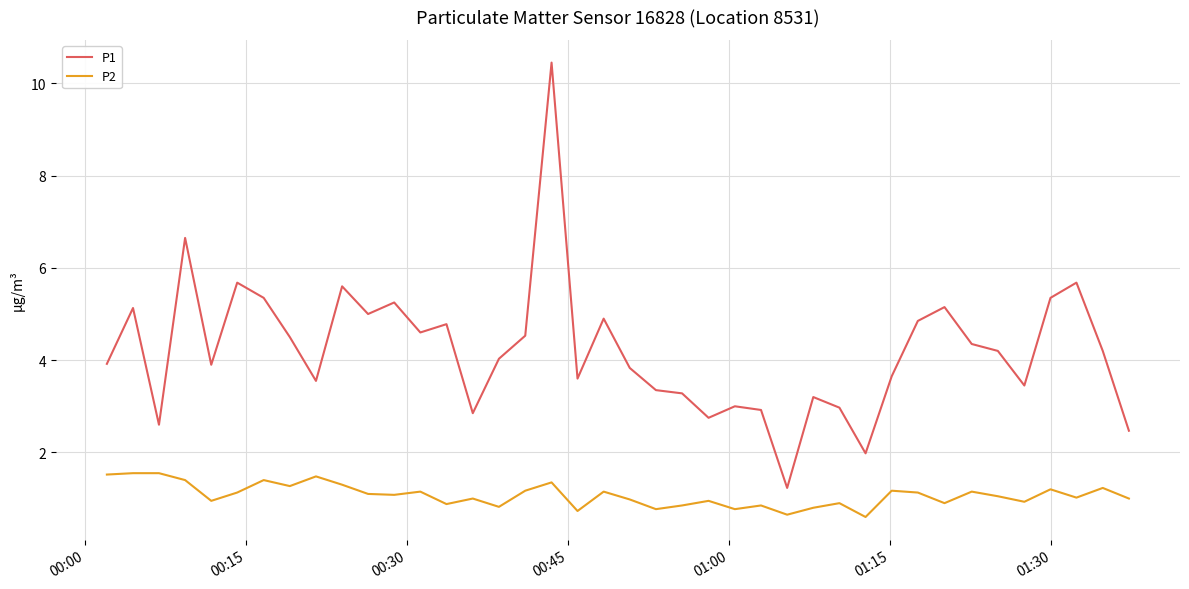

What is the average value of the P1 series?

4.2